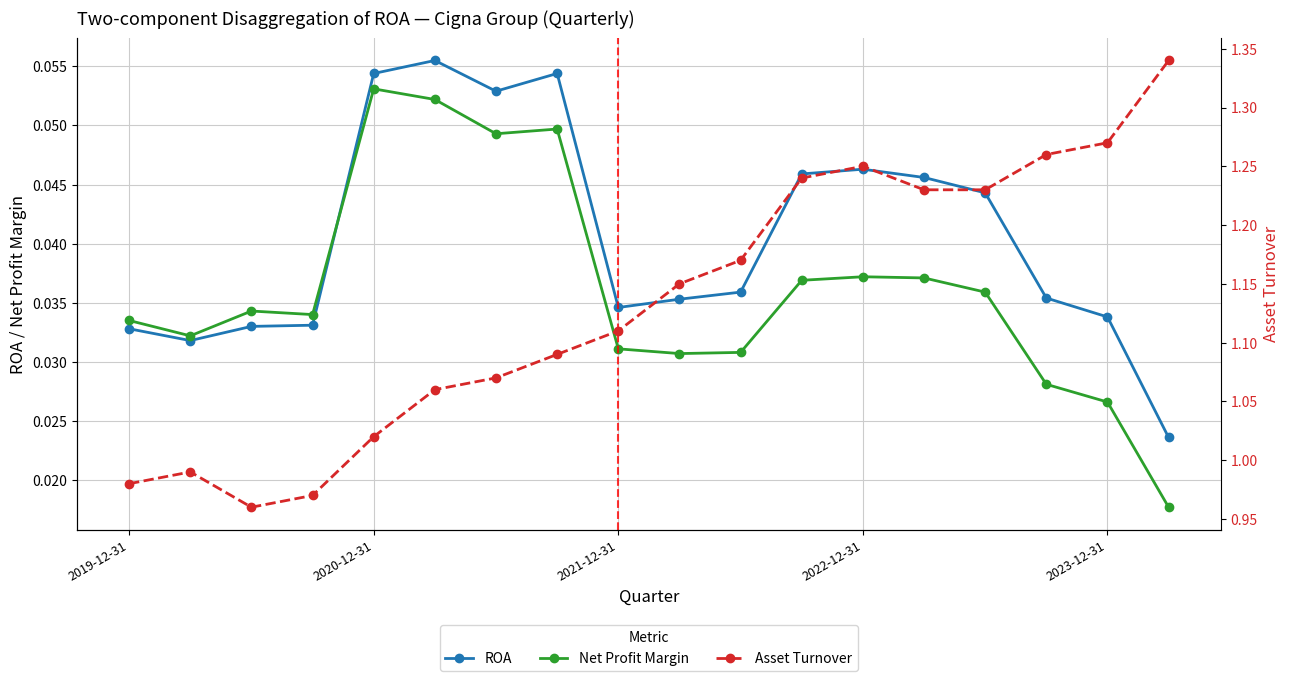

In Net Profit Margin, how many points are lower than both neighbors (excluding endpoints)?

4